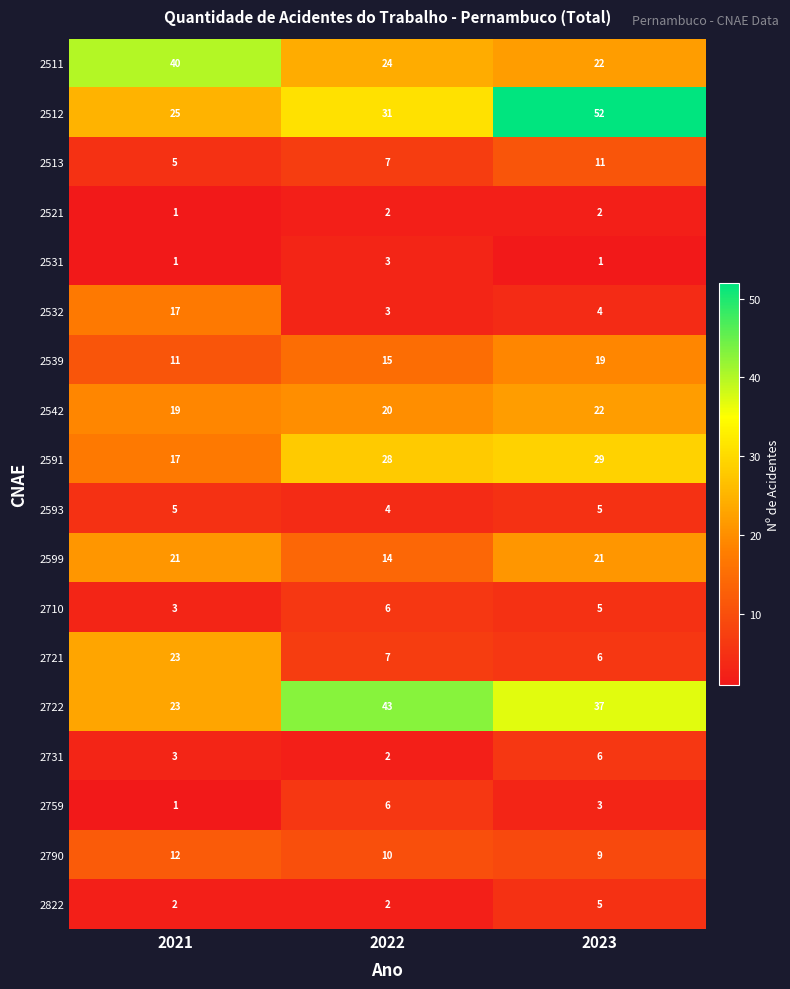

What is the approximate value of 2542 at 2022?

20